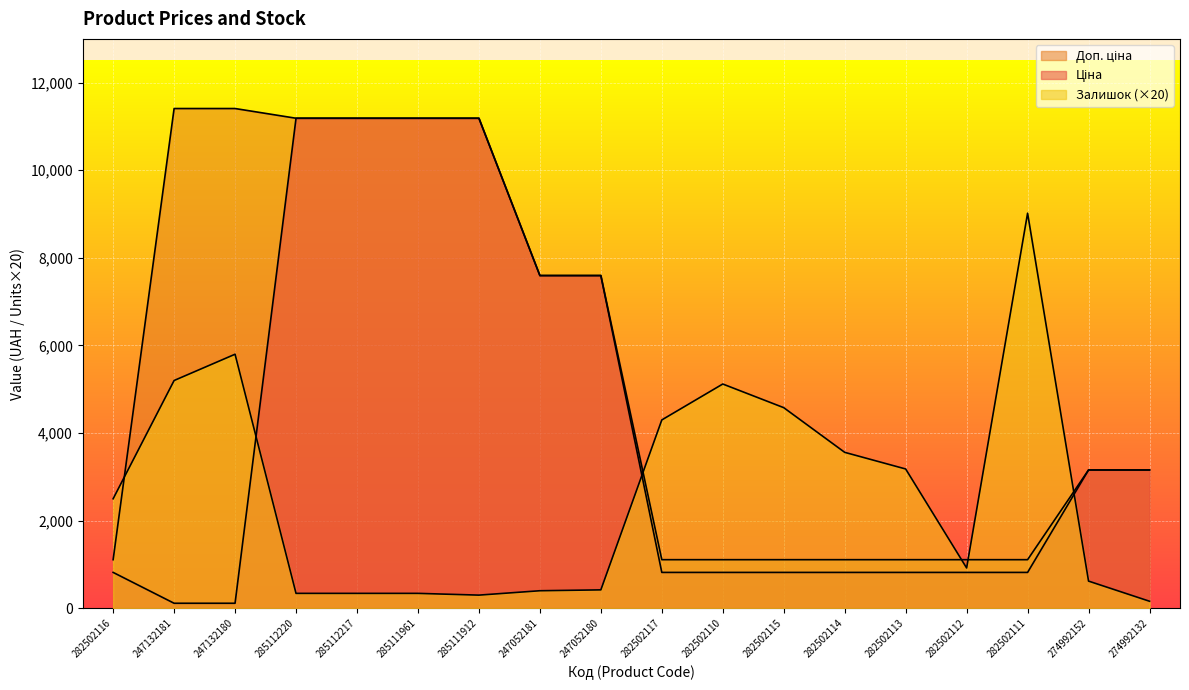

What is the spread (max minus min) of values at 247052181?

7196.5